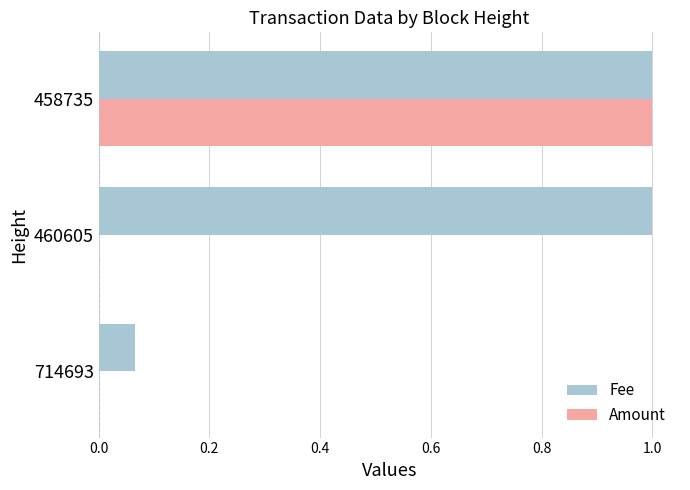

What is the maximum value shown in the chart?

1.0